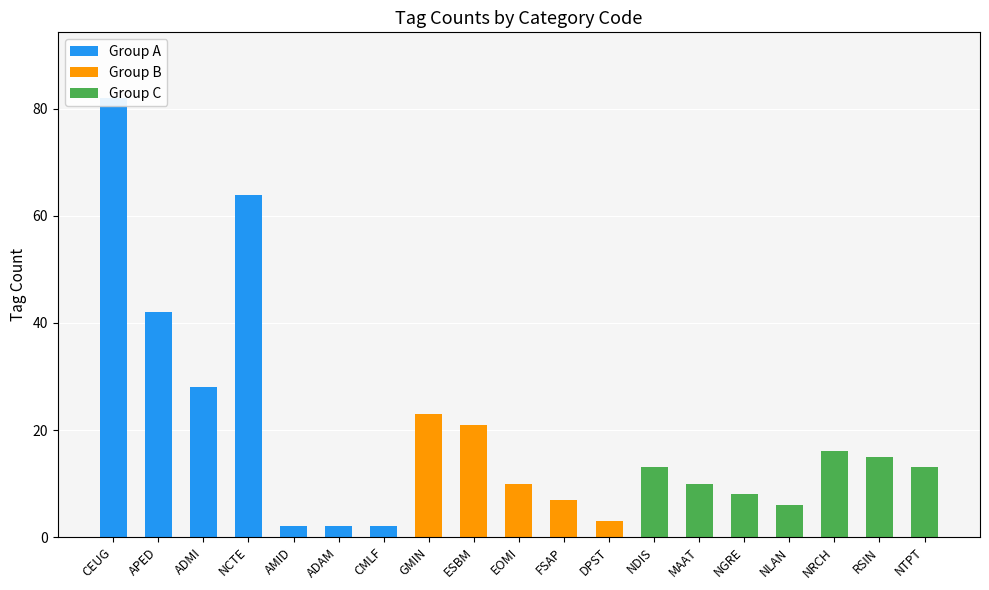

Does the chart contain stacked bars?

No